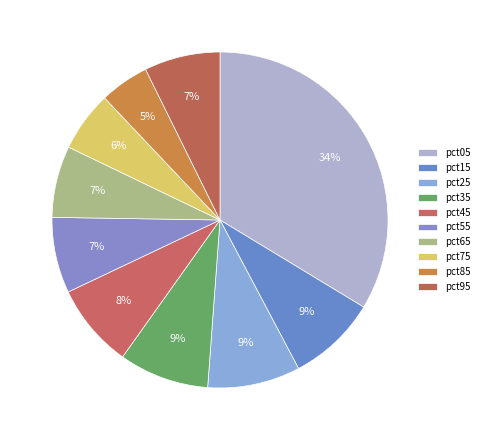

How many segments does this pie chart have?

10